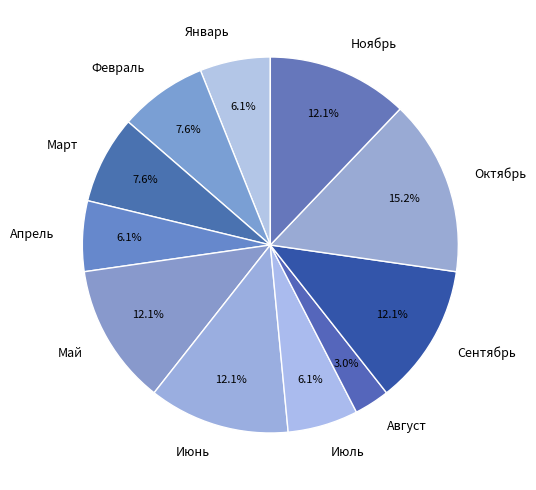

How many segments does this pie chart have?

11